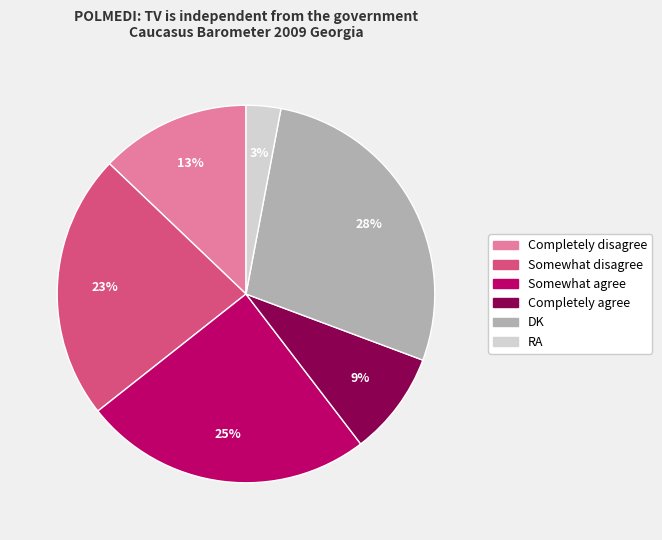

The Somewhat agree slice represents 25% of the pie. True or false?

True